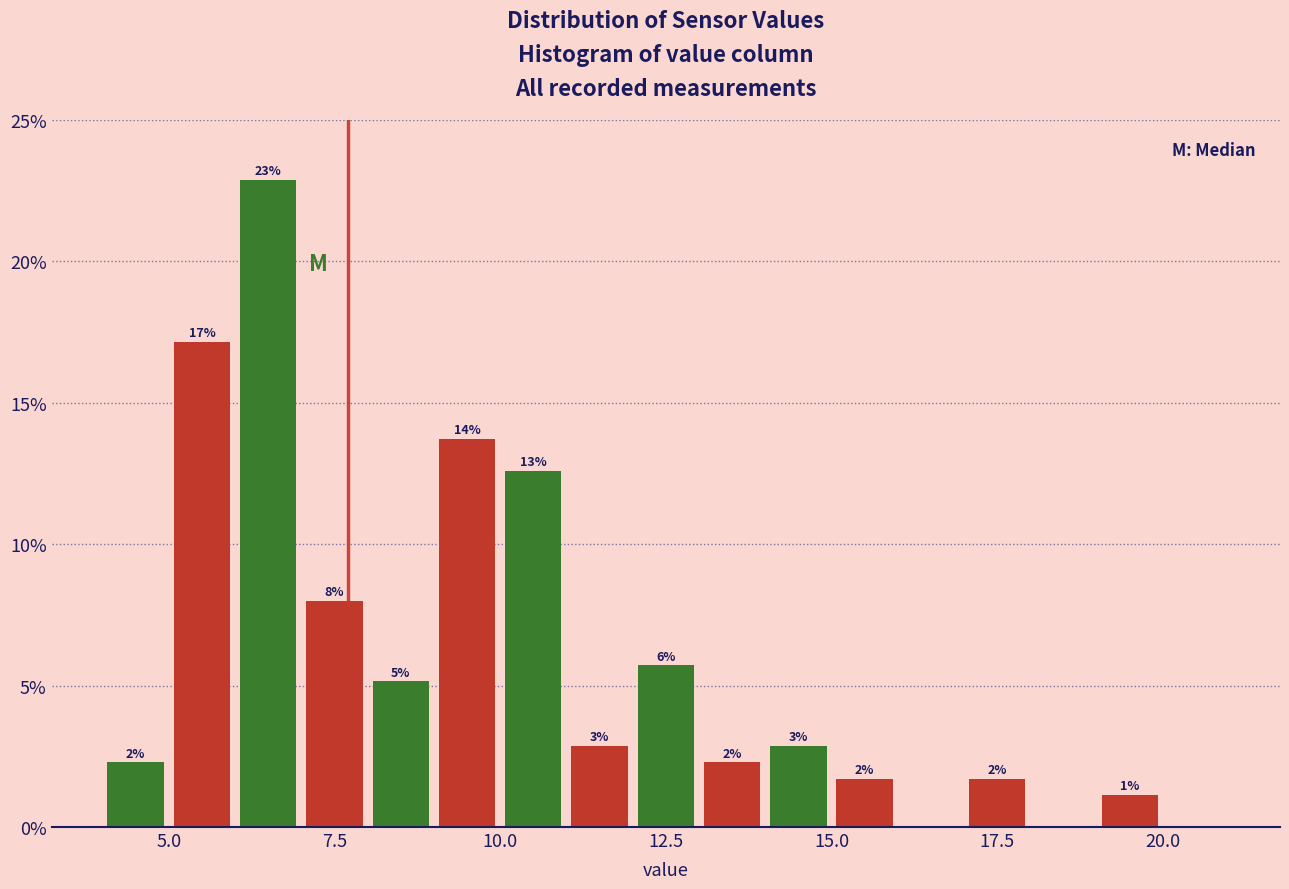

Around what value on the x-axis is the tallest bar? Give the approximate position of its centre, as read against the axis.

6.5